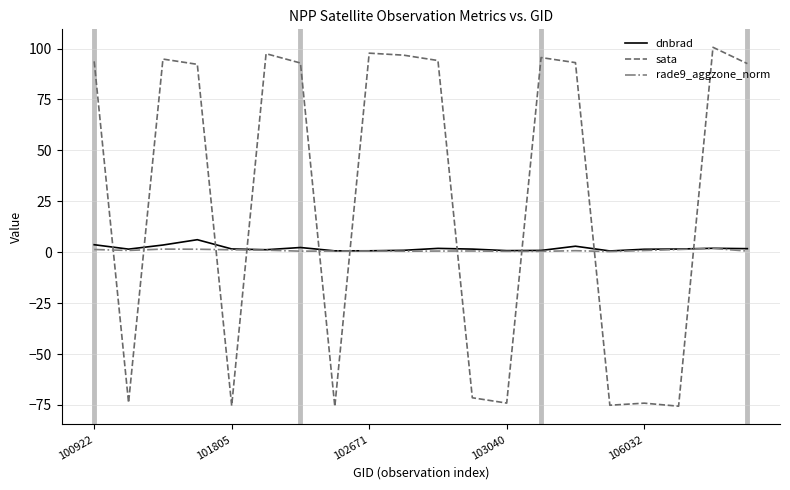

How many intersections are there between dnbrad and sata?

10